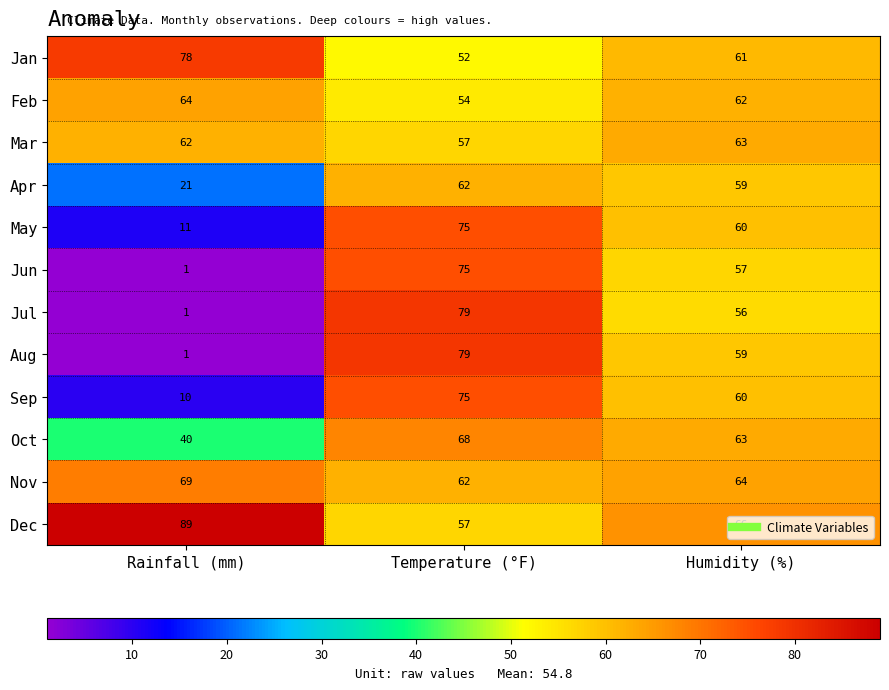

At which category does the chart reach its peak across all series?

Rainfall (mm)